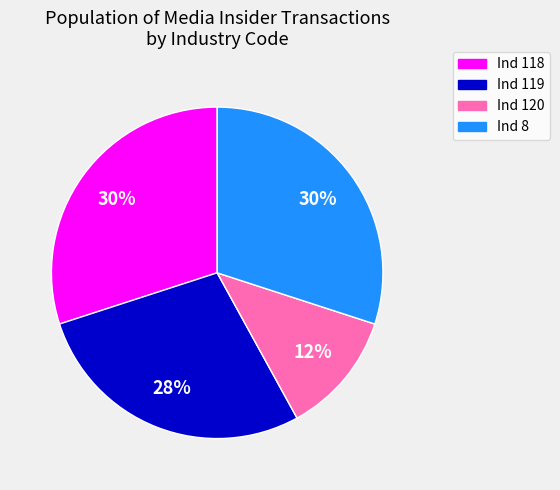

Is there any slice that represents more than half of the pie?

No